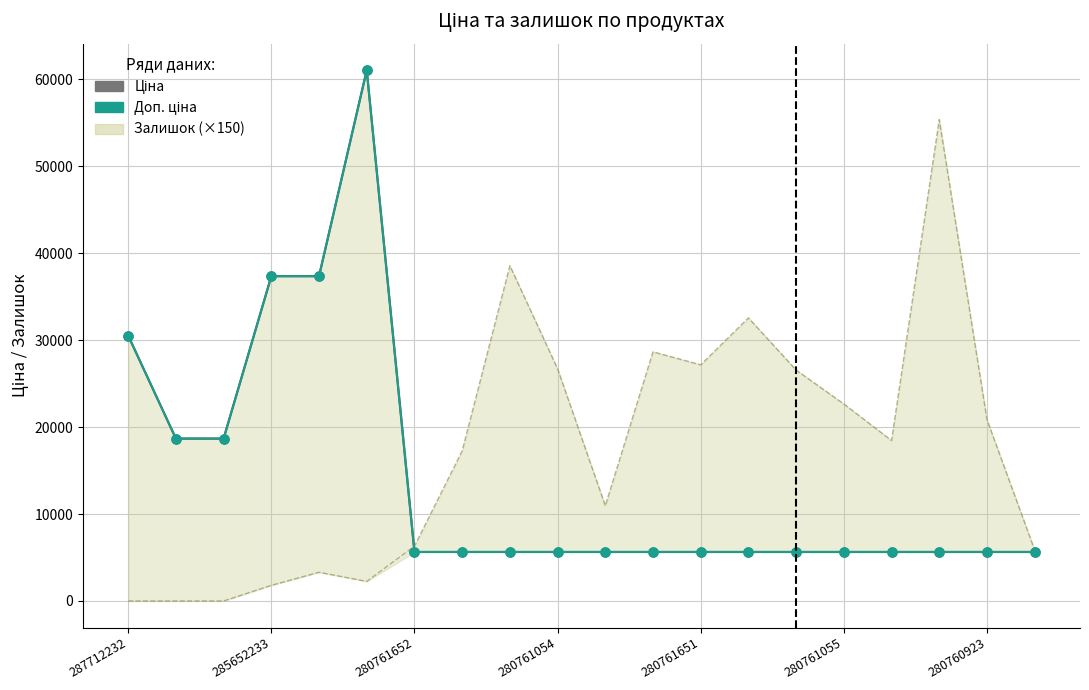

Which series contains the lowest Y value?

Залишок (×150)